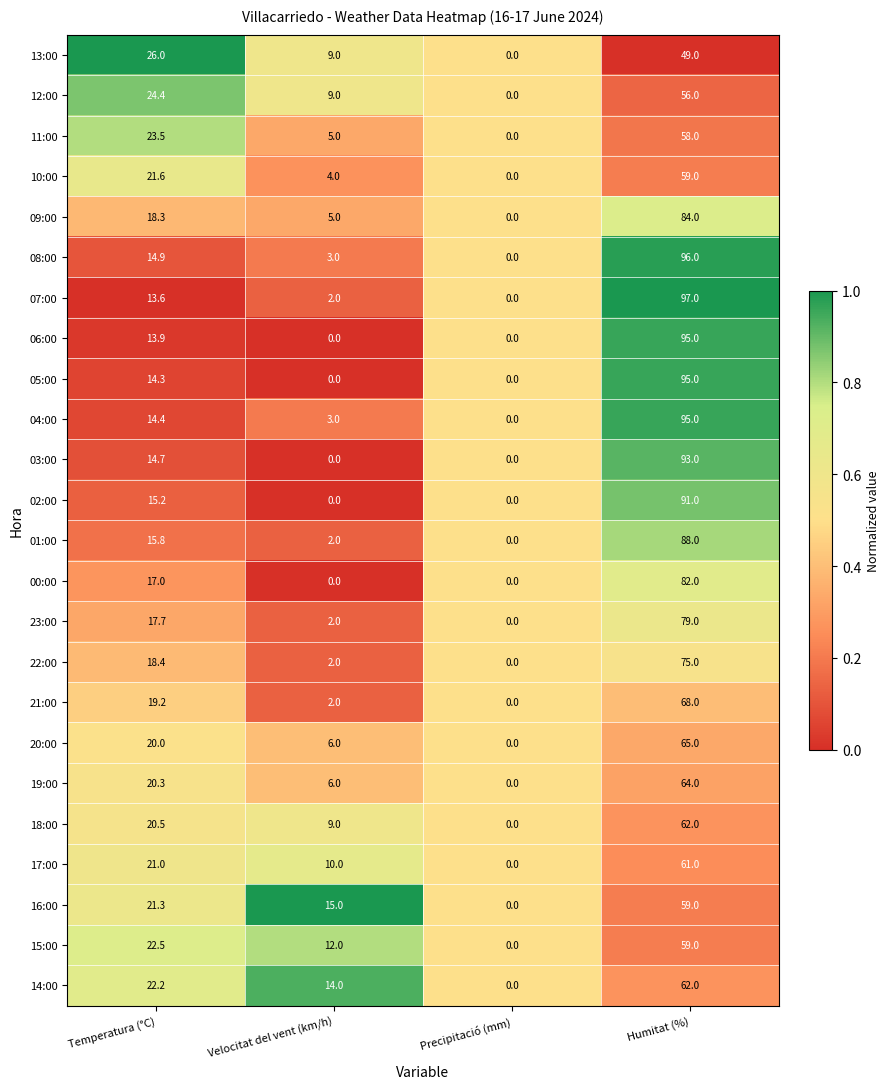

Which series has the largest total across all categories?

08:00